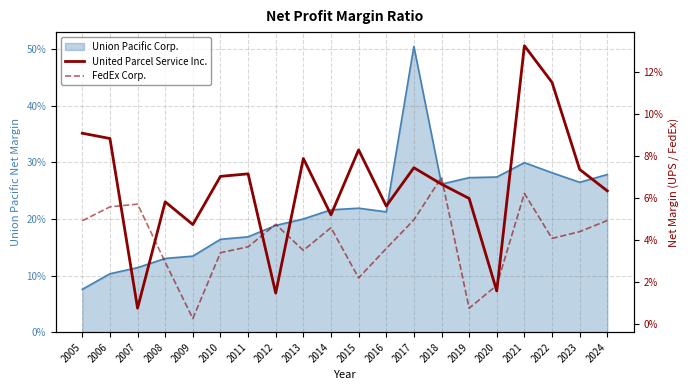

In FedEx Corp., how many points are higher than both neighbors (excluding endpoints)?

5